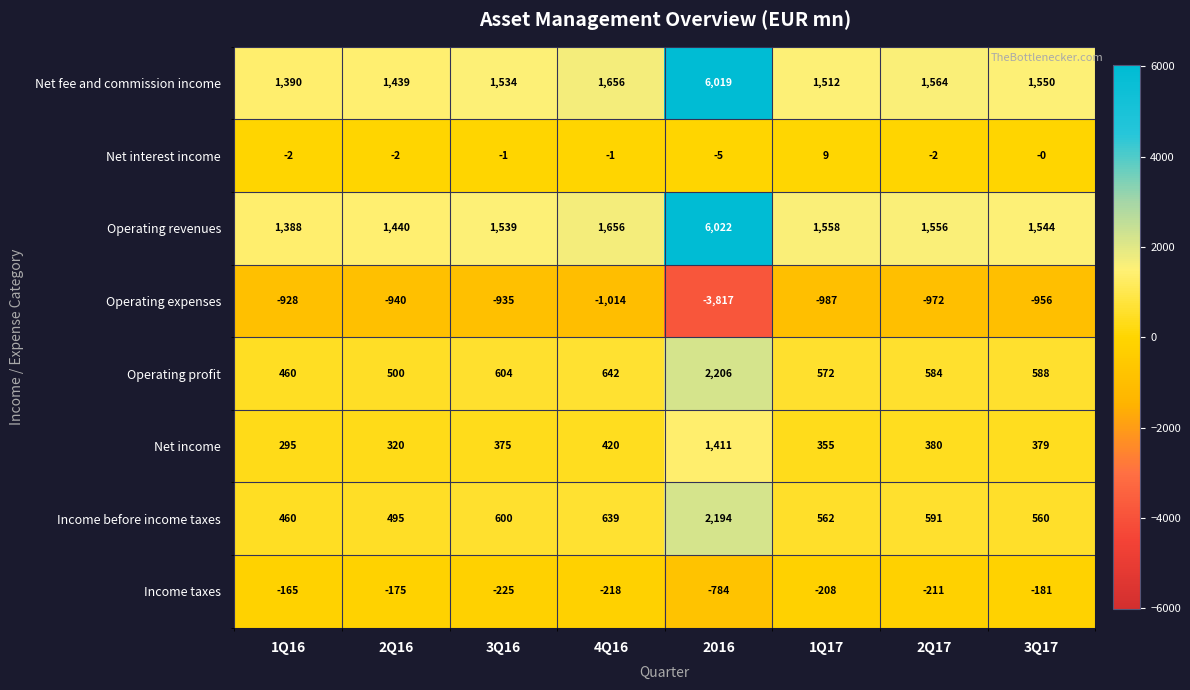

Which series has the largest range (max minus min)?

Operating revenues